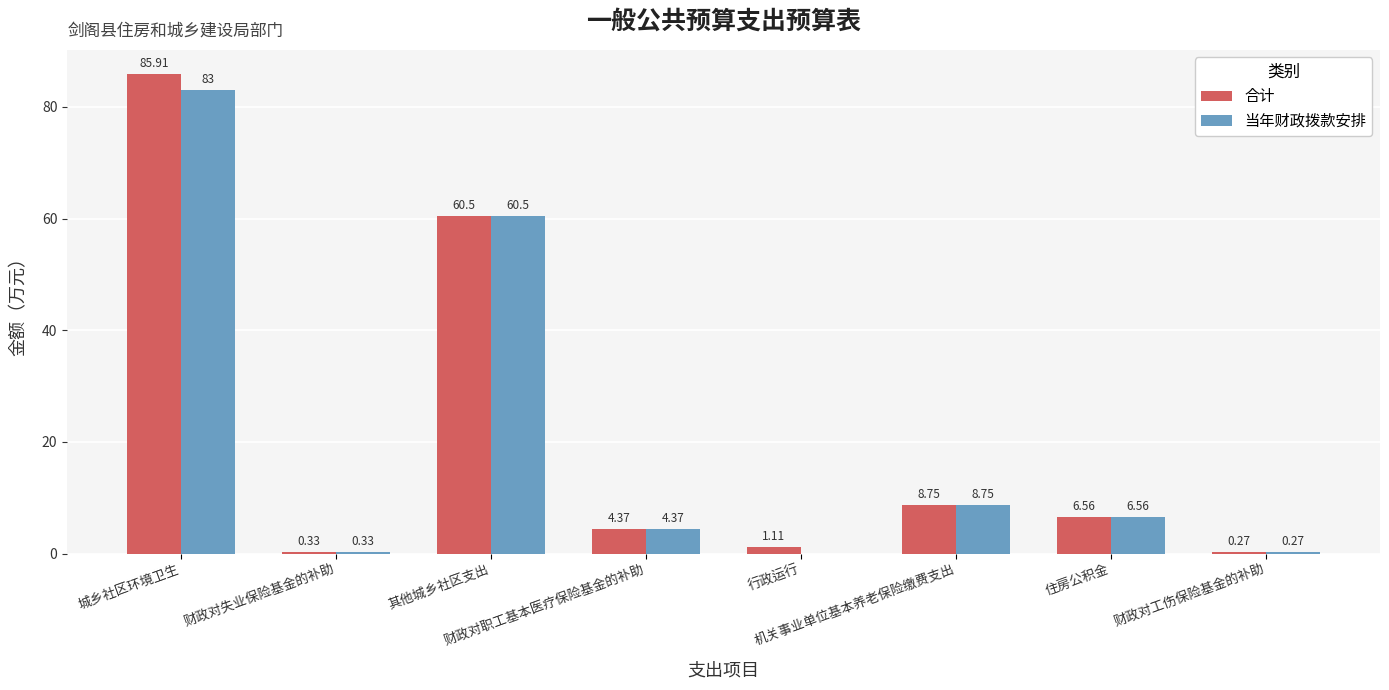

What is the sum of all 合计 values?

167.8